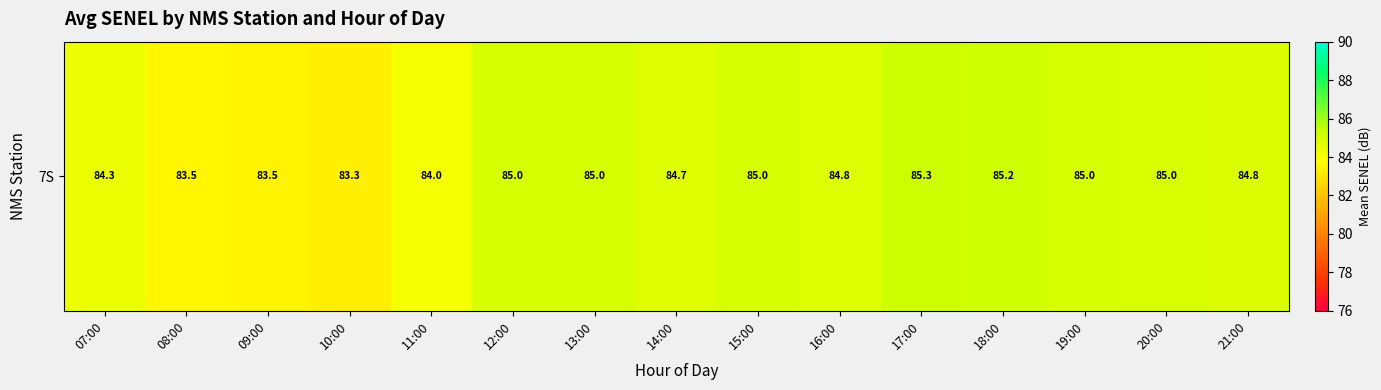

The chart shows a value of 134.3 at 21:00. True or false?

False